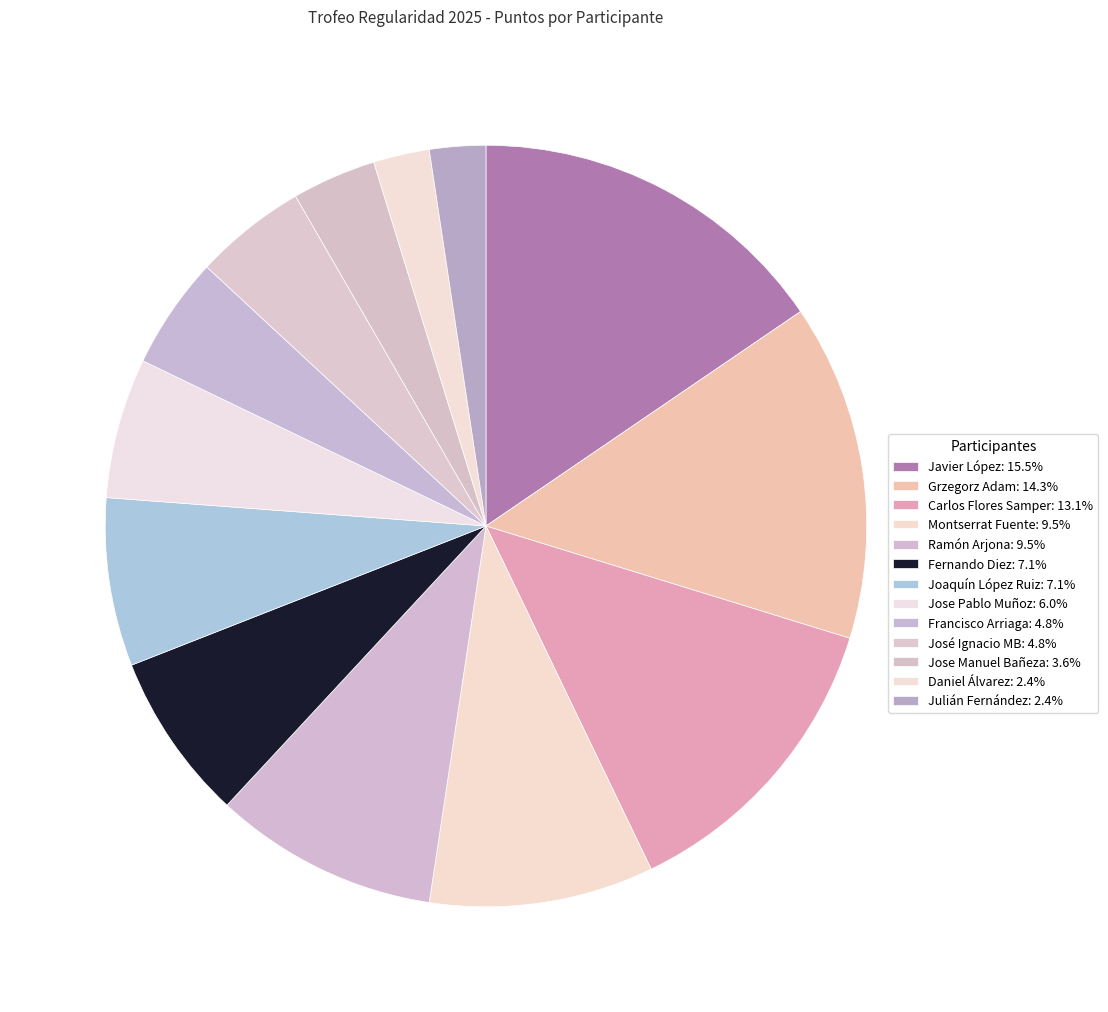

Which category has the biggest portion of the pie?

Javier López